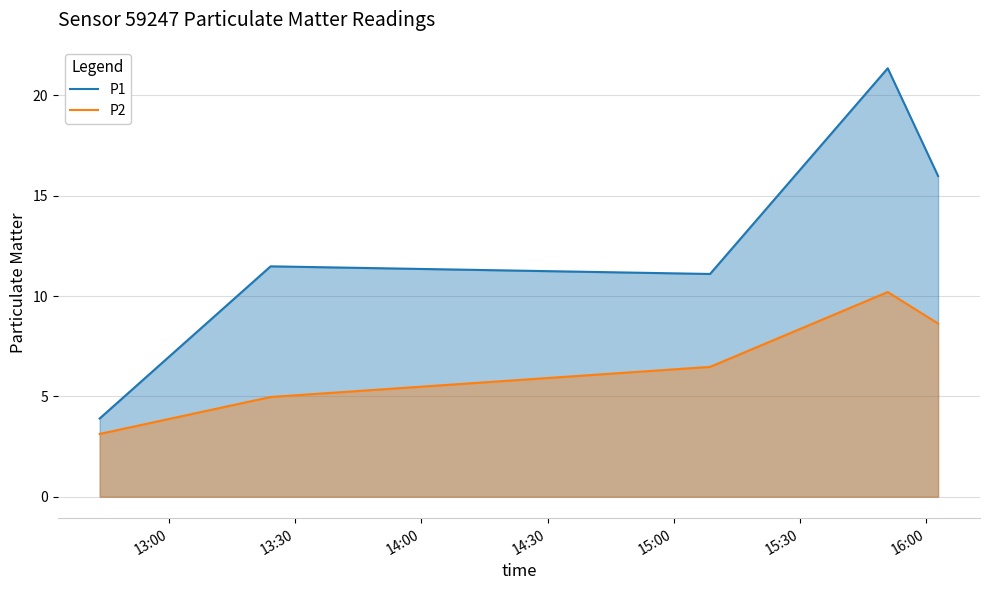

Which series has the largest total across all categories?

P1